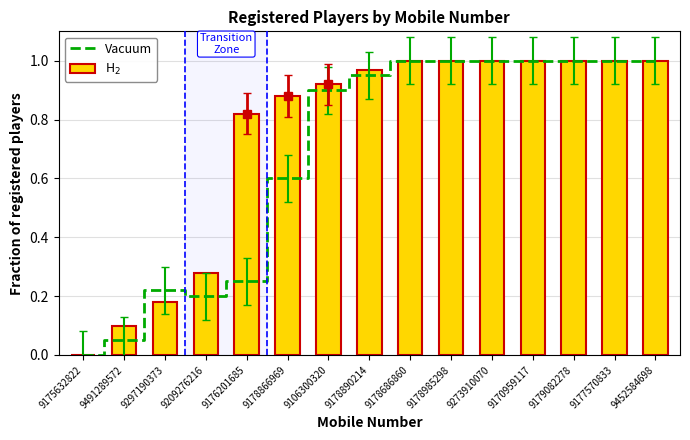

Reading left to right, list all the values displayed in this chart.

Vacuum: 9175632822=0.0	9491289572=0.1	9297190373=0.2	9209276216=0.2	9176201685=0.2	9178866969=0.6	9106300320=0.9	9178890214=0.9	9178686860=1.0	9178985298=1.0	9273910070=1.0	9170959117=1.0	9179082278=1.0	9177570833=1.0	9452584698=1.0
H$_2$: 9175632822=0.0	9491289572=0.1	9297190373=0.2	9209276216=0.3	9176201685=0.8	9178866969=0.9	9106300320=0.9	9178890214=1.0	9178686860=1.0	9178985298=1.0	9273910070=1.0	9170959117=1.0	9179082278=1.0	9177570833=1.0	9452584698=1.0